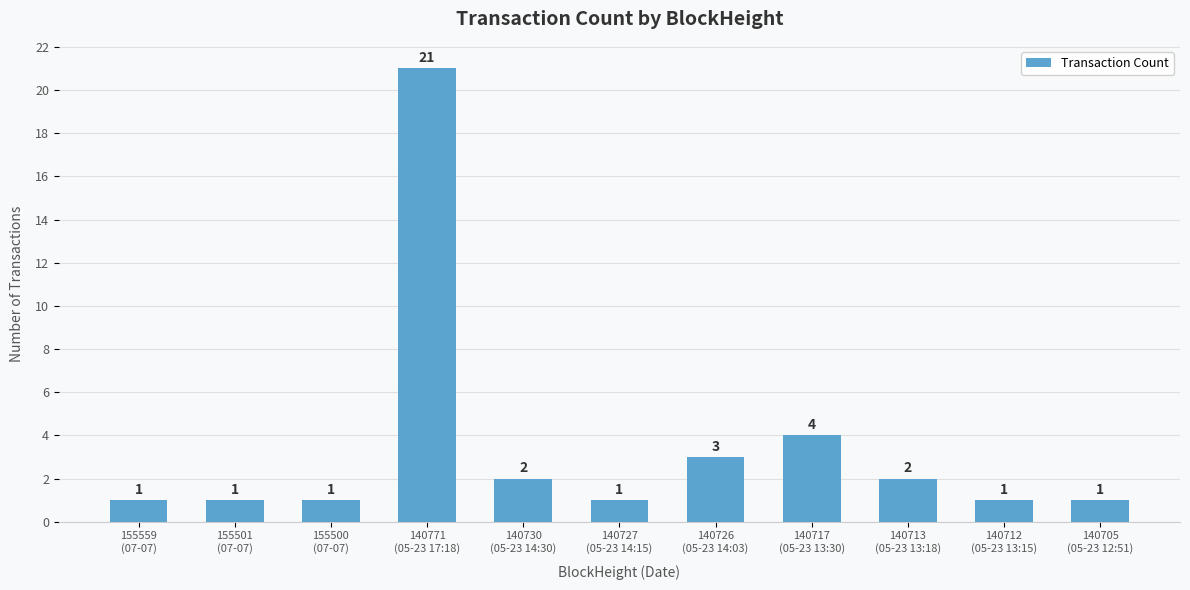

The chart shows a value of 1 at 140713
(05-23 13:18). True or false?

False